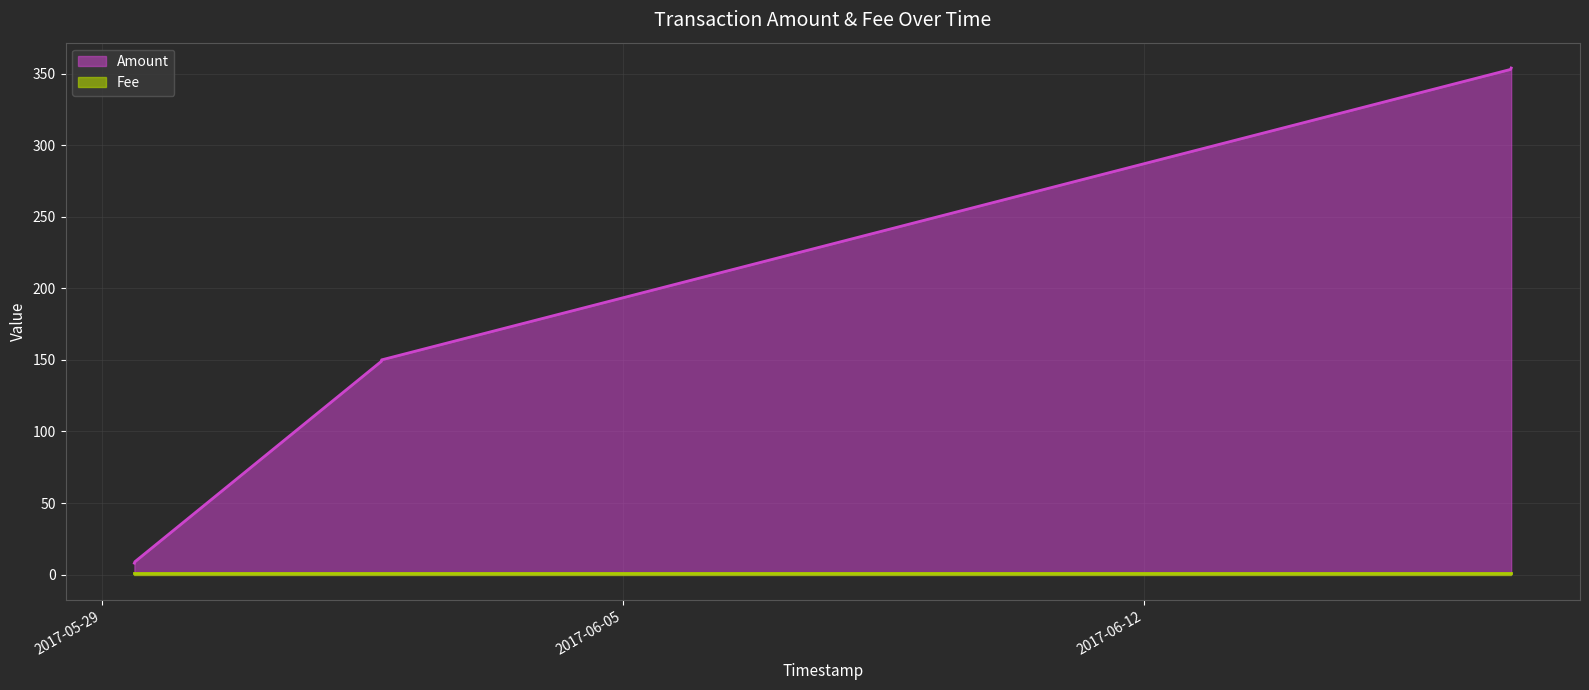

What is the label of the 5th point from the left?

2017-06-16 22:16:24